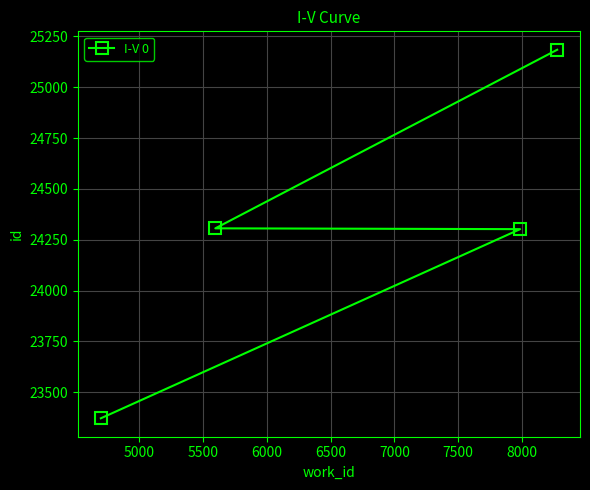

What is the difference between the maximum and minimum values?

1812